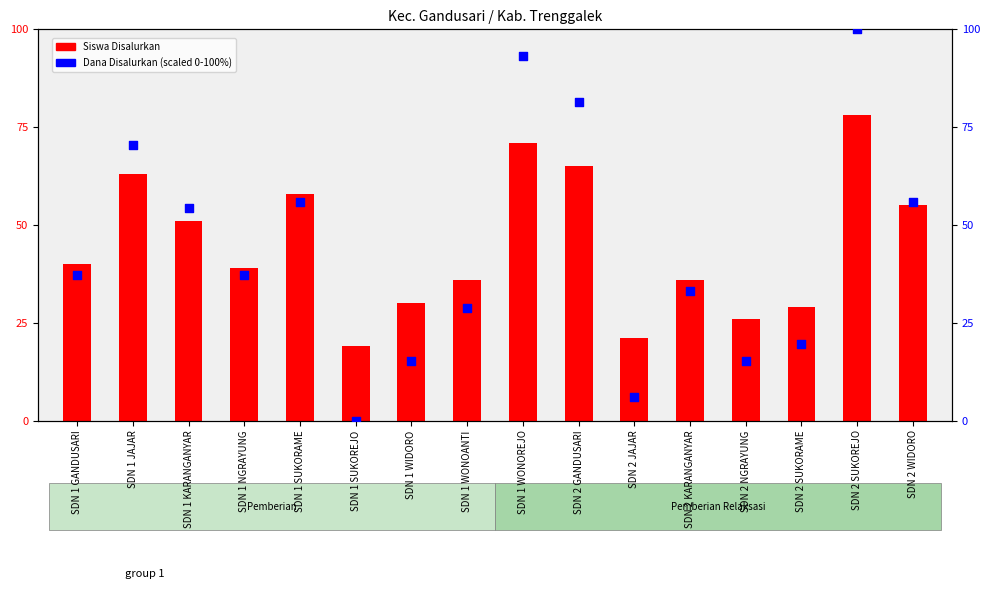

Which series has the largest Y range (max minus min)?

Dana Disalurkan (scaled)